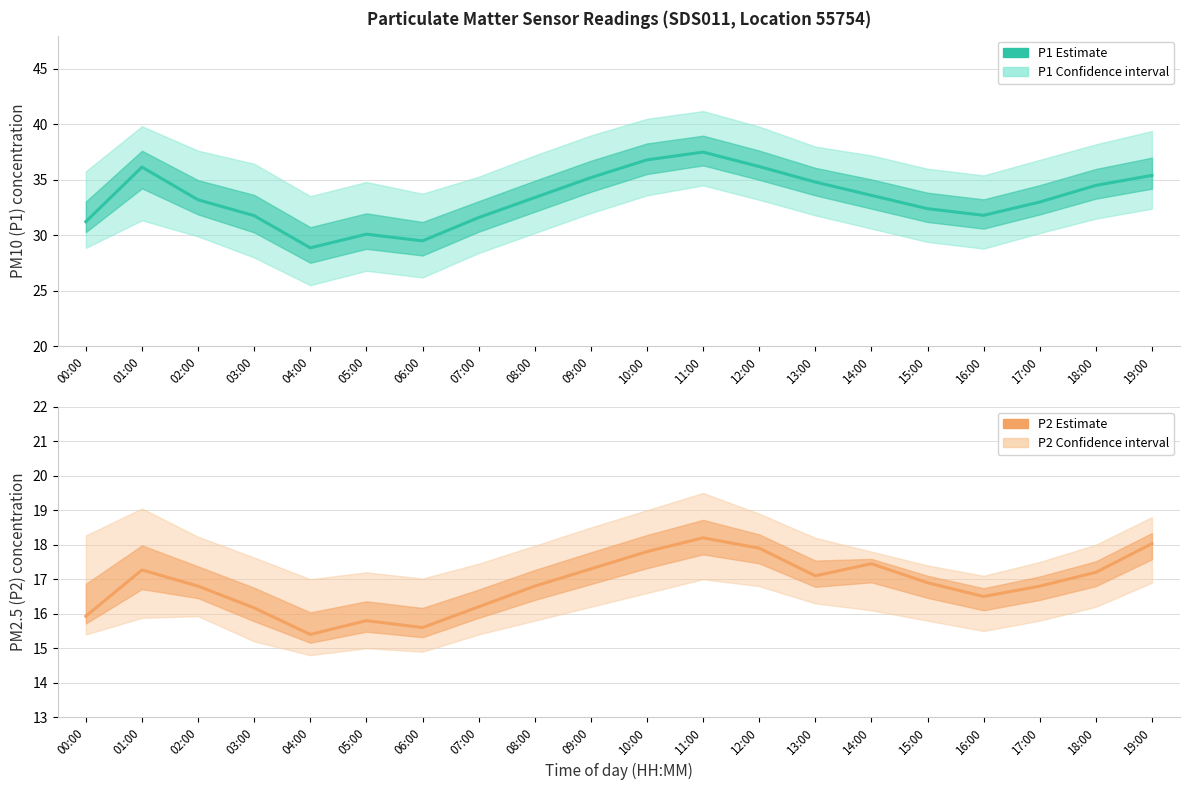

Where is the first local minimum for P2 Estimate?

04:00